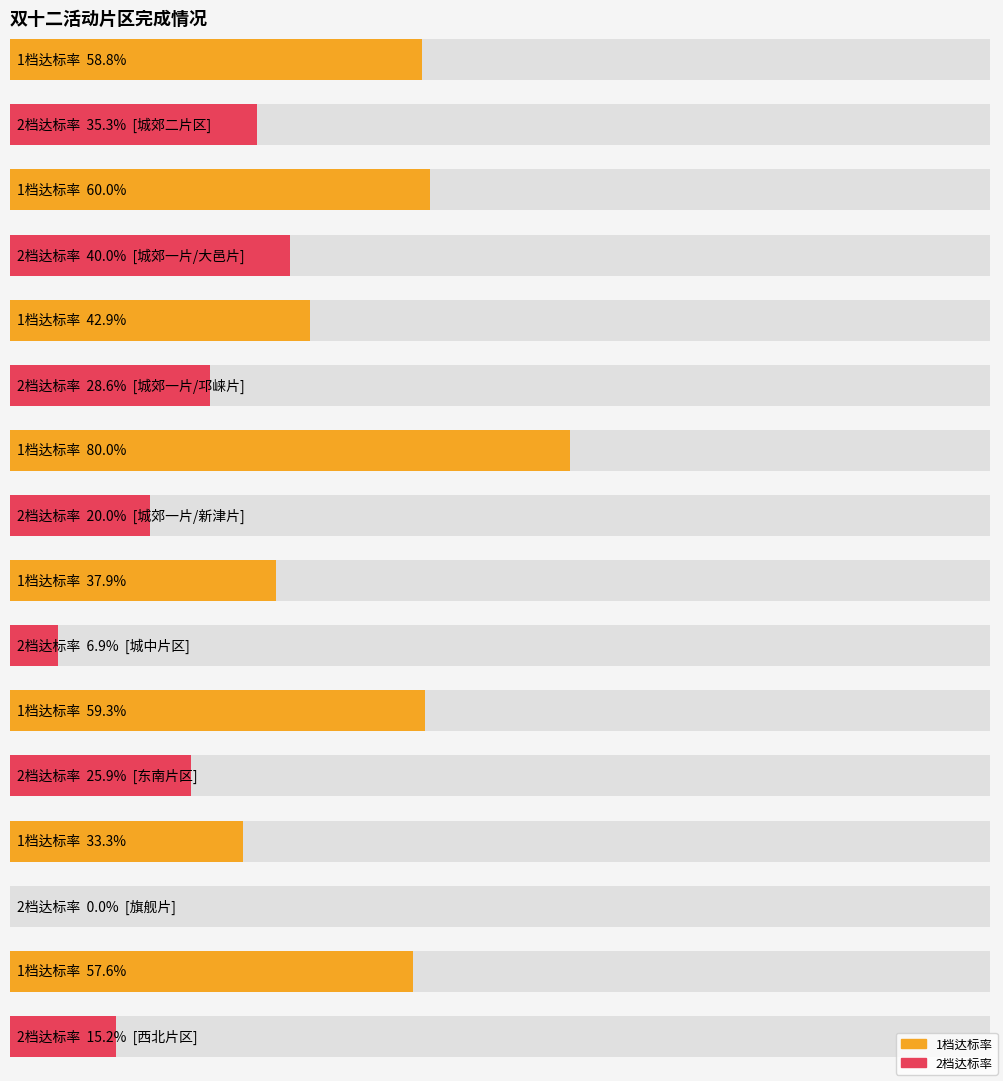

At which label does 1档达标率 reach its peak?

城郊一片/新津片